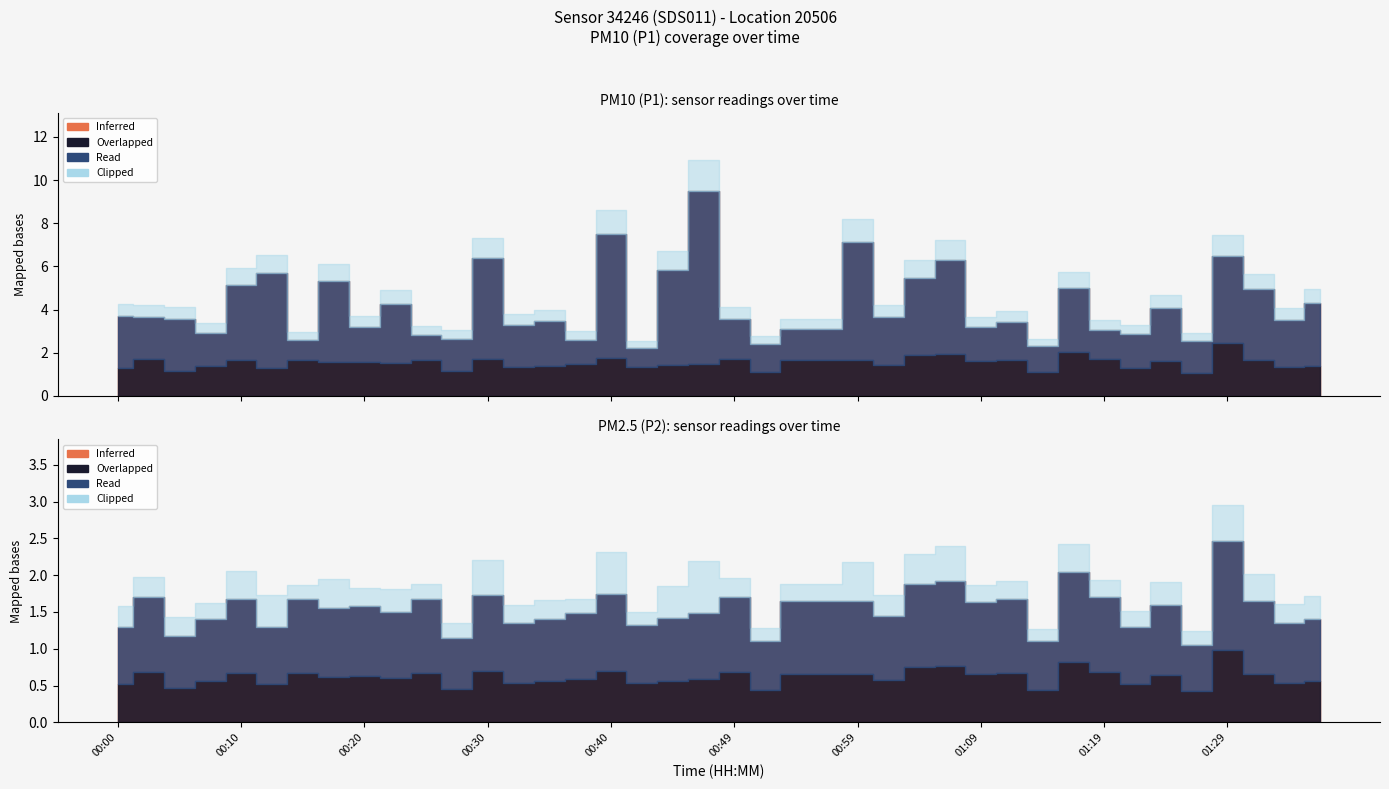

The P2 series shows 1.8 at 00:08. True or false?

False